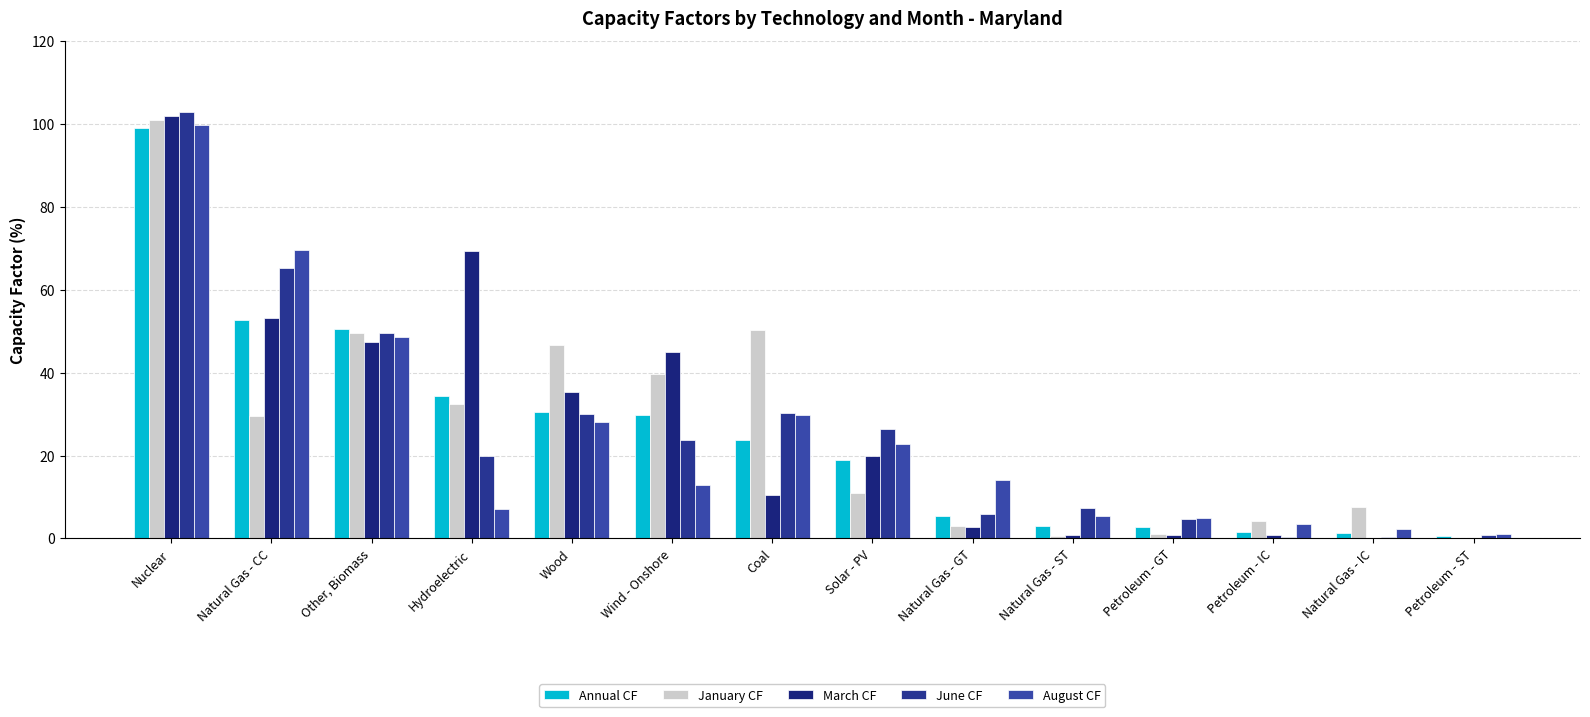

Reading left to right, list all the values displayed in this chart.

Annual CF: 99.0	52.7	50.6	34.4	30.5	29.9	23.7	19.0	5.5	2.9	2.7	1.6	1.4	0.5
January CF: 100.9	29.5	49.5	32.5	46.7	39.6	50.3	11.0	2.9	0.5	1.0	4.2	7.5	0.0
March CF: 102.0	53.2	47.4	69.3	35.4	44.9	10.6	19.8	2.7	0.8	0.9	0.8	0.0	0.0
June CF: 103.0	65.2	49.5	19.8	30.0	23.7	30.4	26.3	5.8	7.4	4.8	0.4	0.4	0.8
August CF: 99.8	69.5	48.5	7.0	28.2	12.9	29.8	22.7	14.1	5.5	5.0	3.5	2.2	1.2